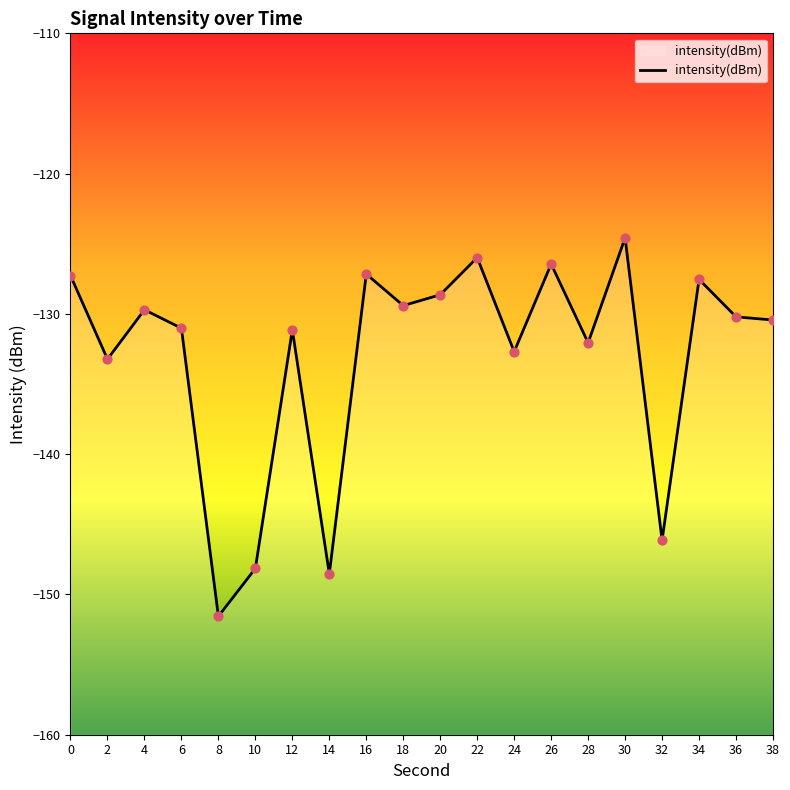

What is the change in value from 4 to 24?

-3.0